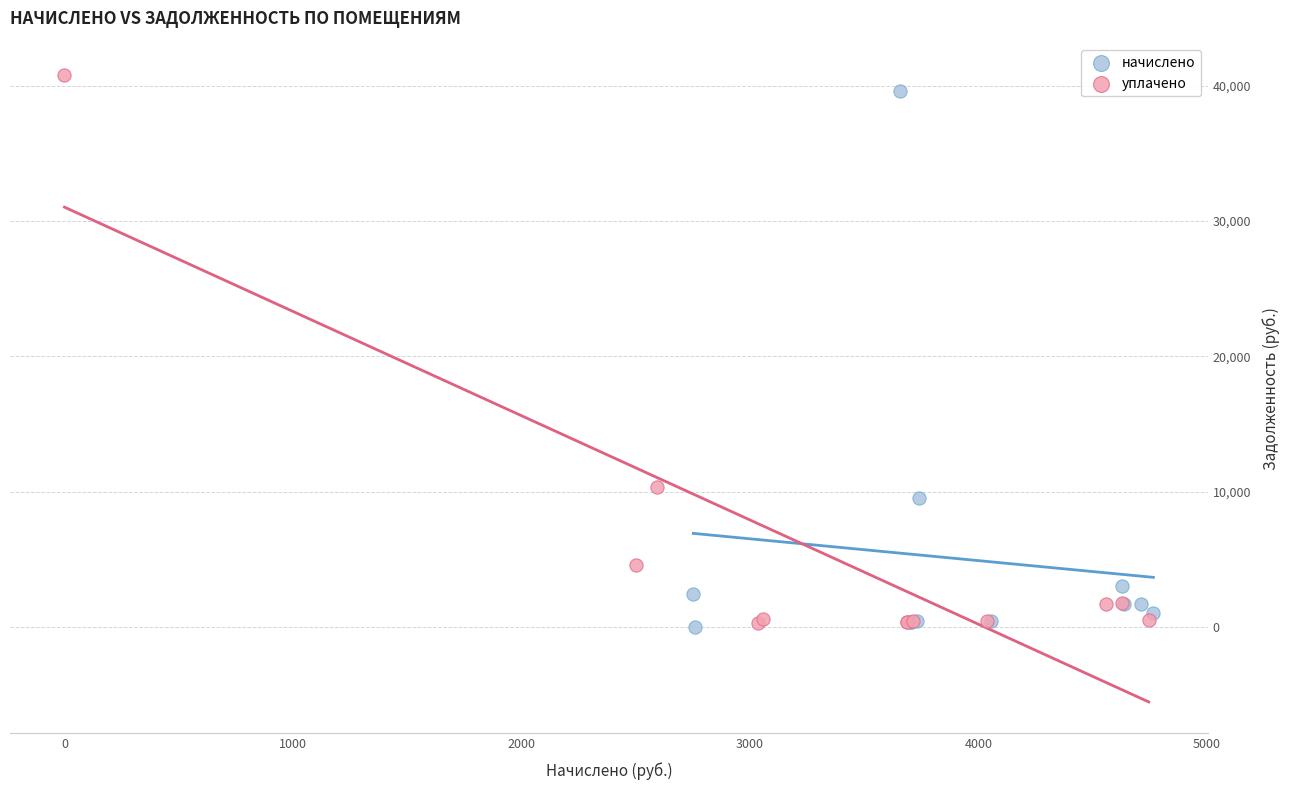

Which series reaches the maximum Y coordinate?

уплачено